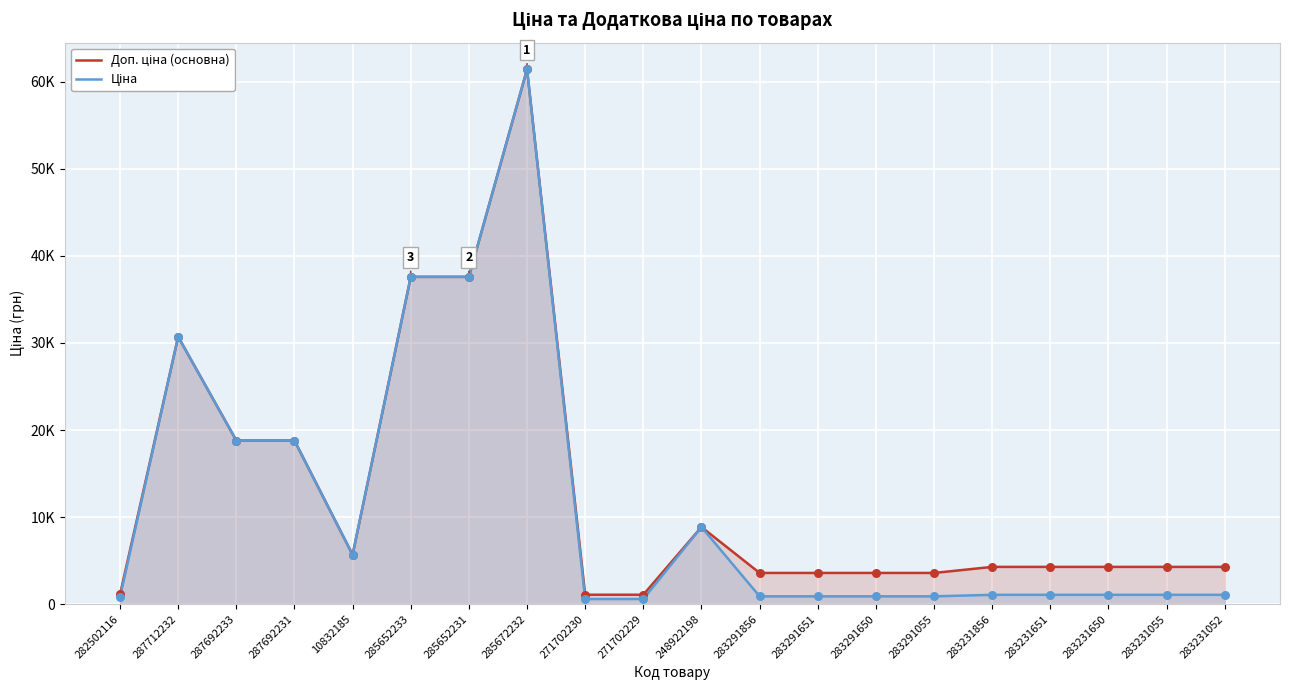

At which category is the sum across all series the highest?

285672232